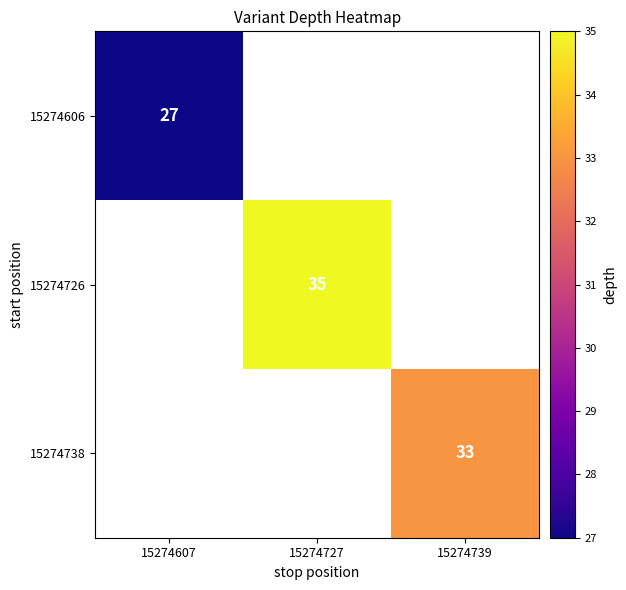

True or false: 15274606 has a value of 43 at 15274607.

False